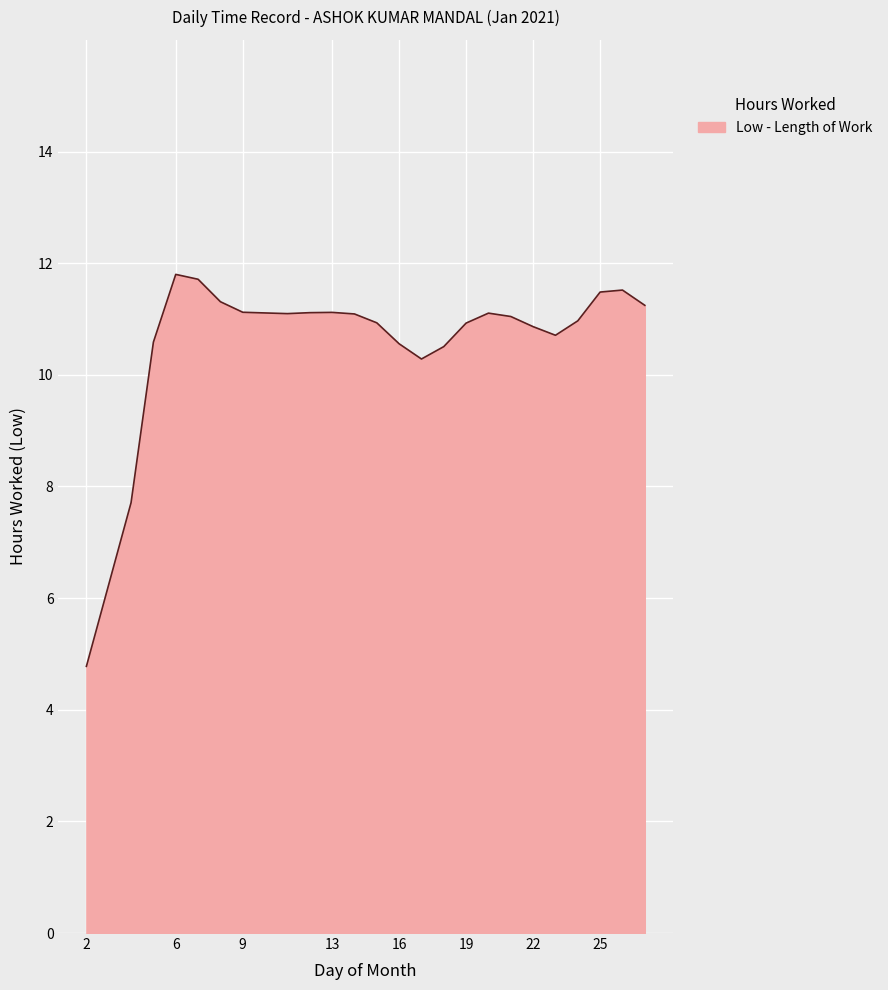

What is the smallest value displayed?

4.8